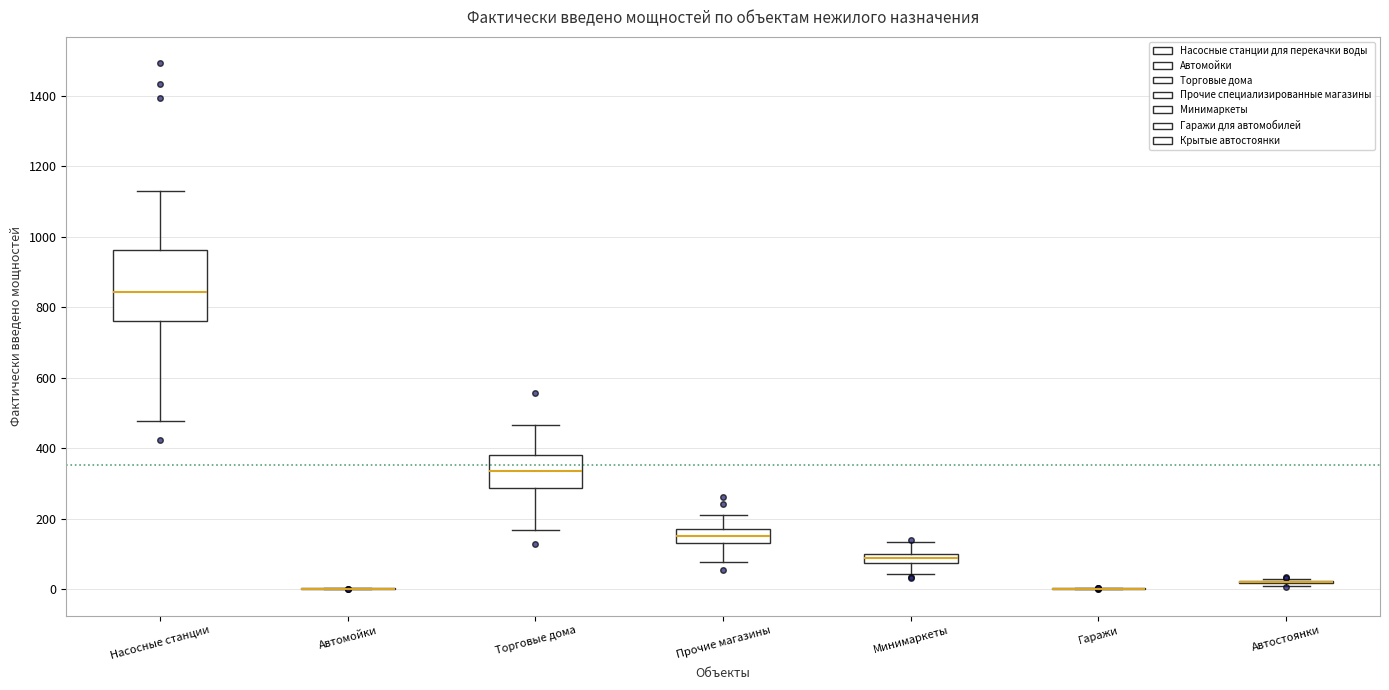

Comparing the boxes themselves (not the whiskers), which one is the tallest?

Насосные станции